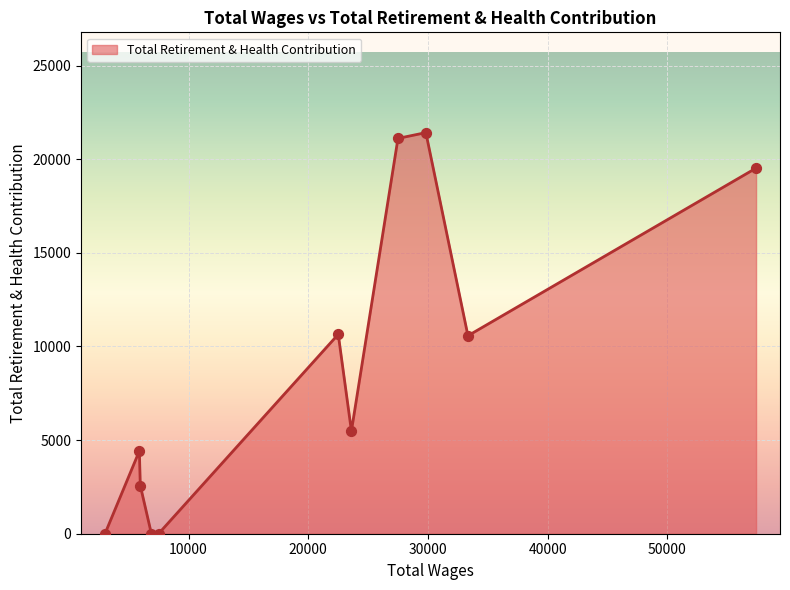

What is the greatest value displayed?

21419